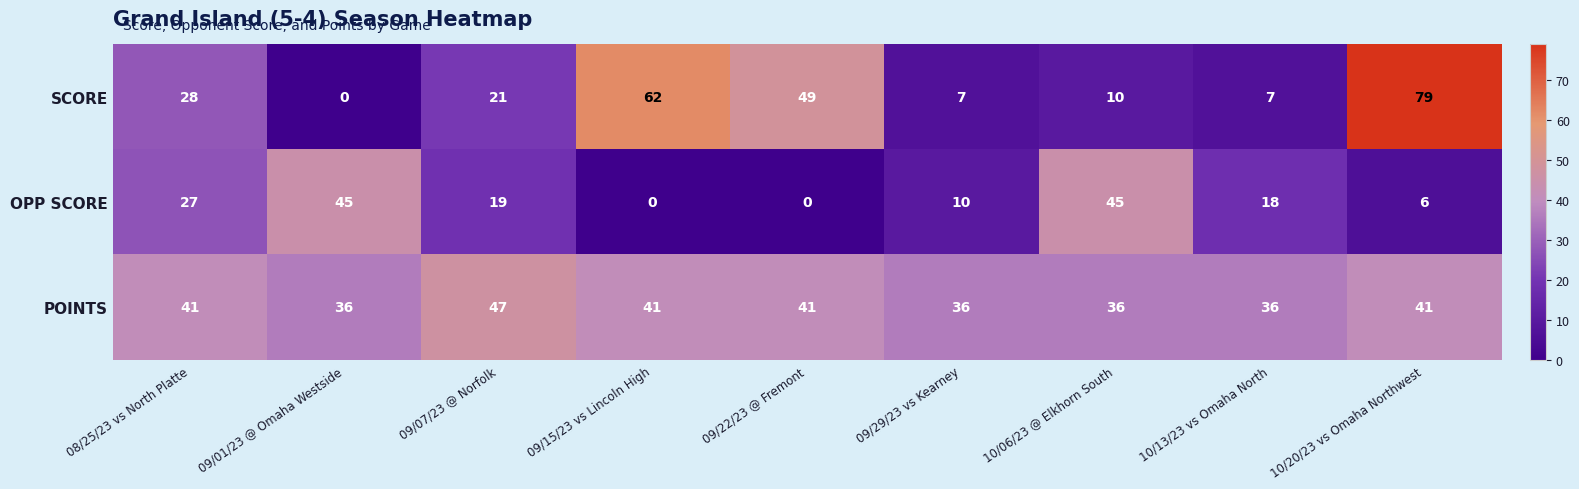

What is the difference between the maximum and second lowest values in the SCORE series?

72